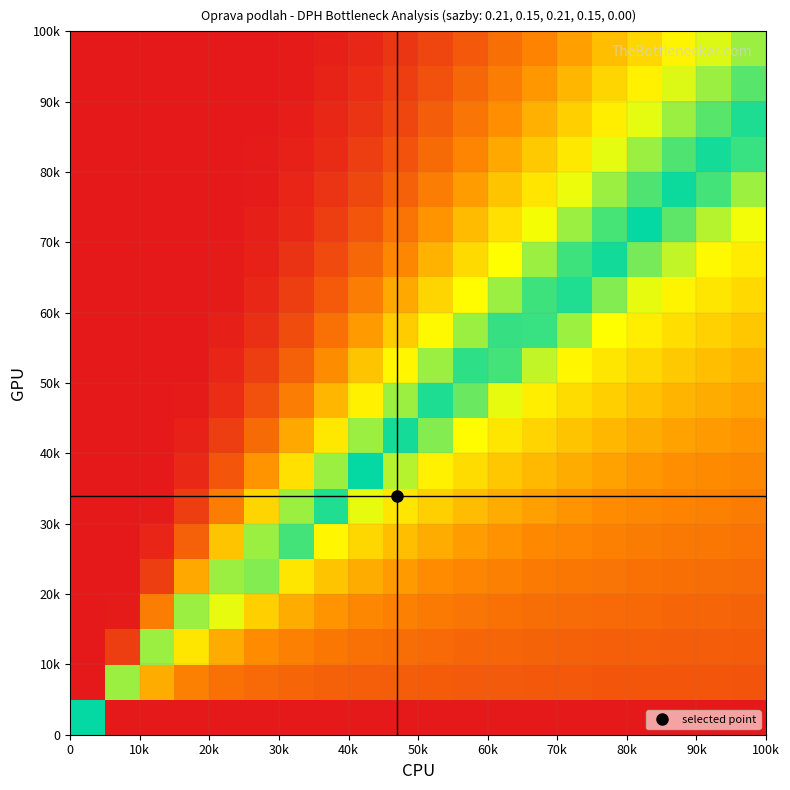

Count the number of categories in the chart.

20